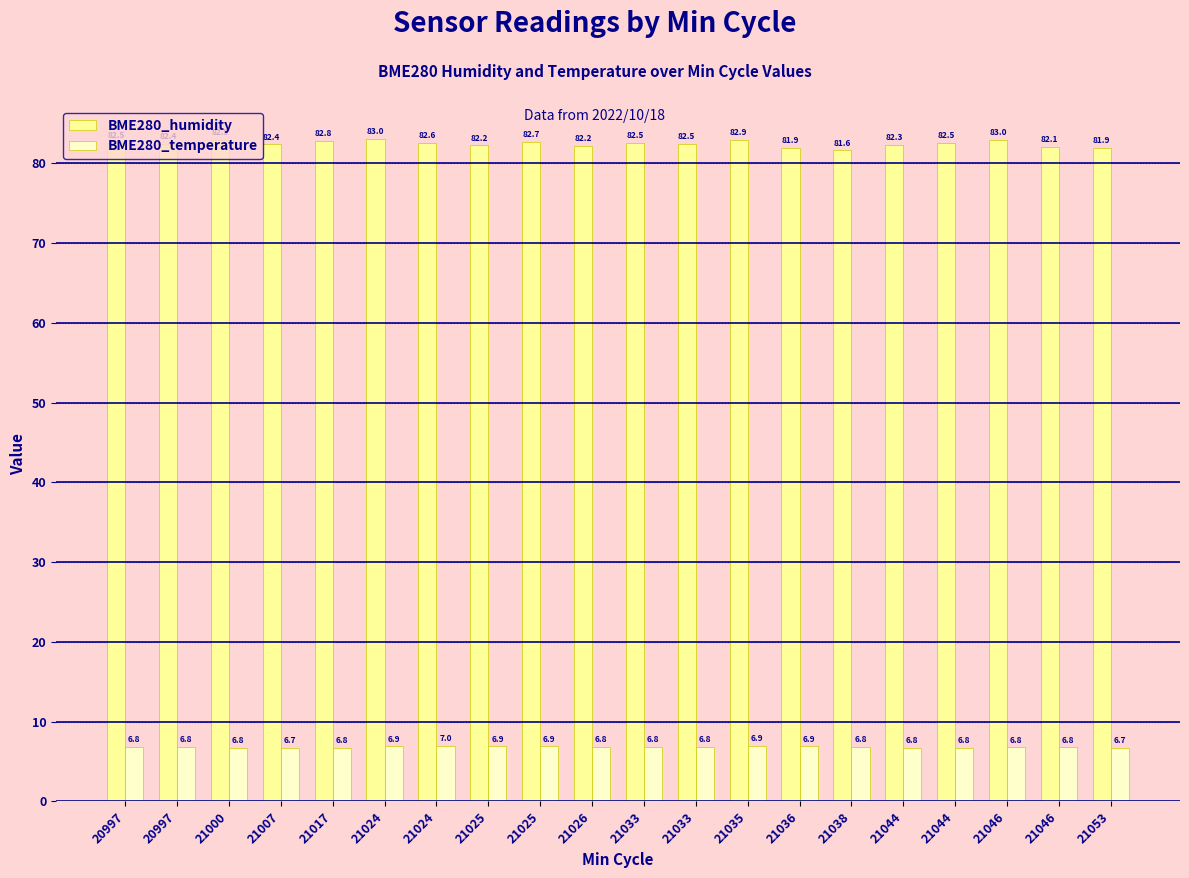

How many categories are shown in the chart?

20